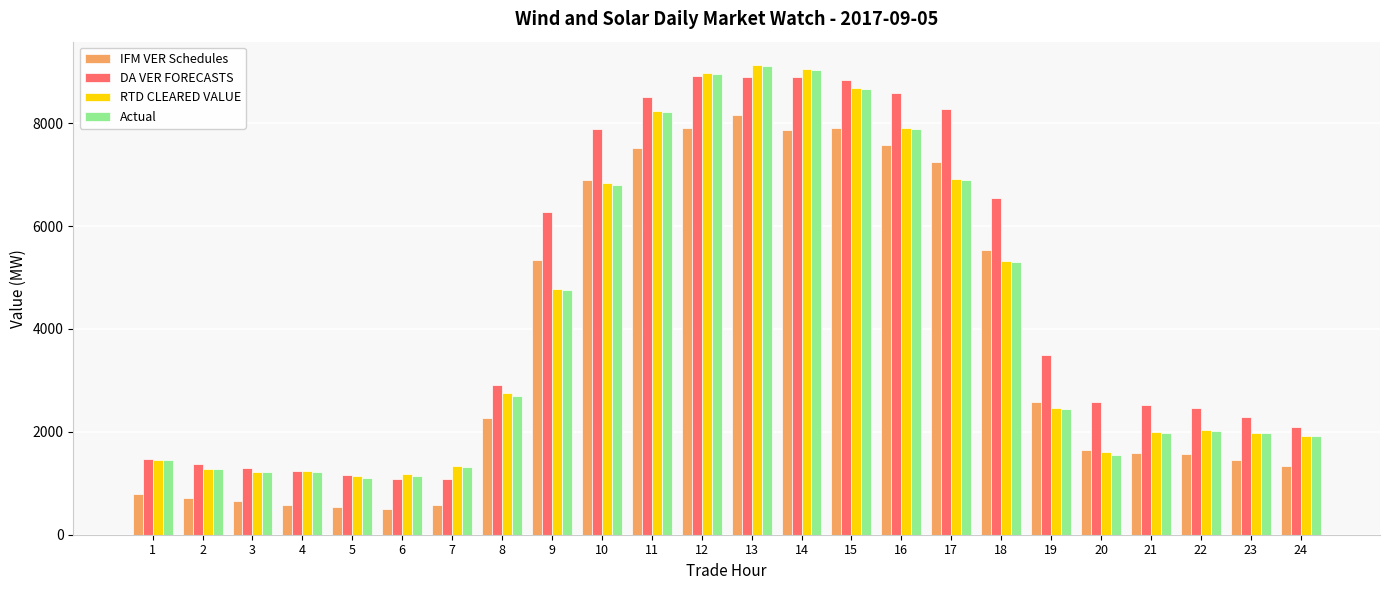

The value of IFM VER Schedules at 1 is 792.5. True or false?

True